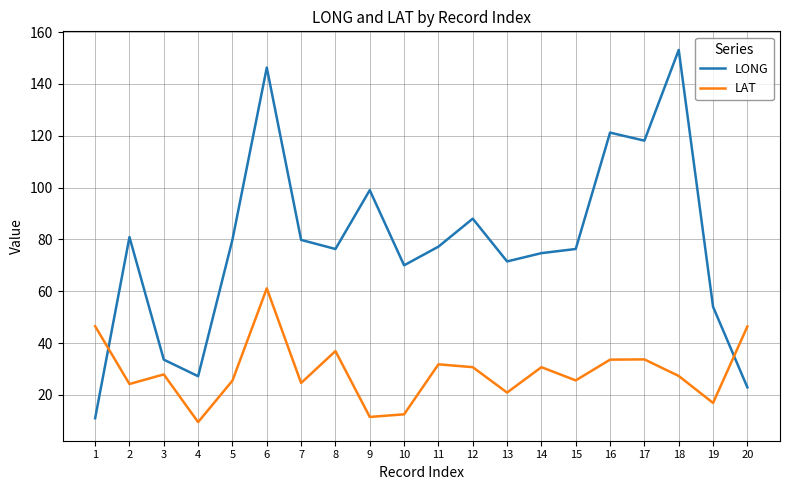

What is the minimum value shown in the chart?

9.5